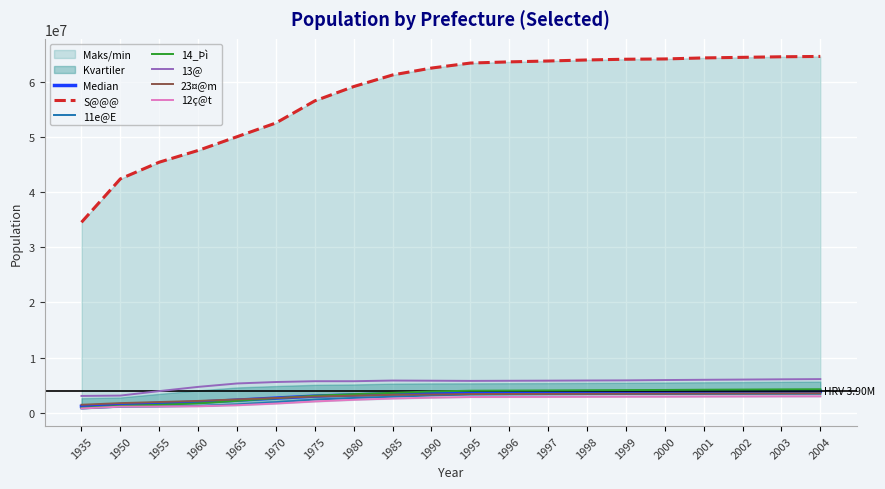

How many categories are shown in the chart?

20